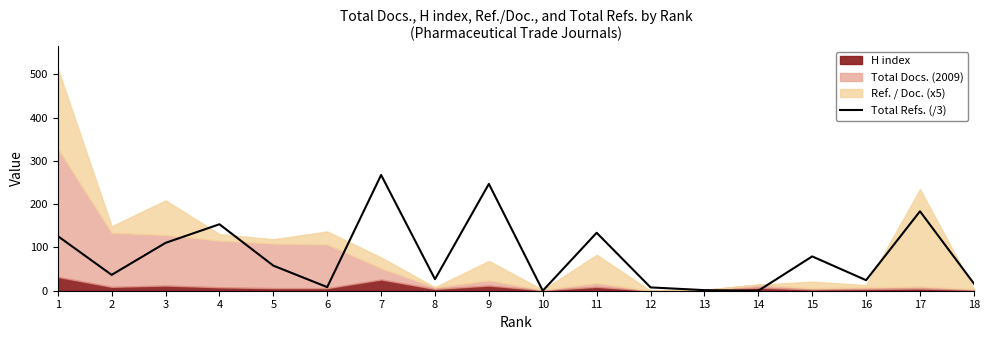

Is it true that Total Refs. (/3) equals 7.7 at 12?

True